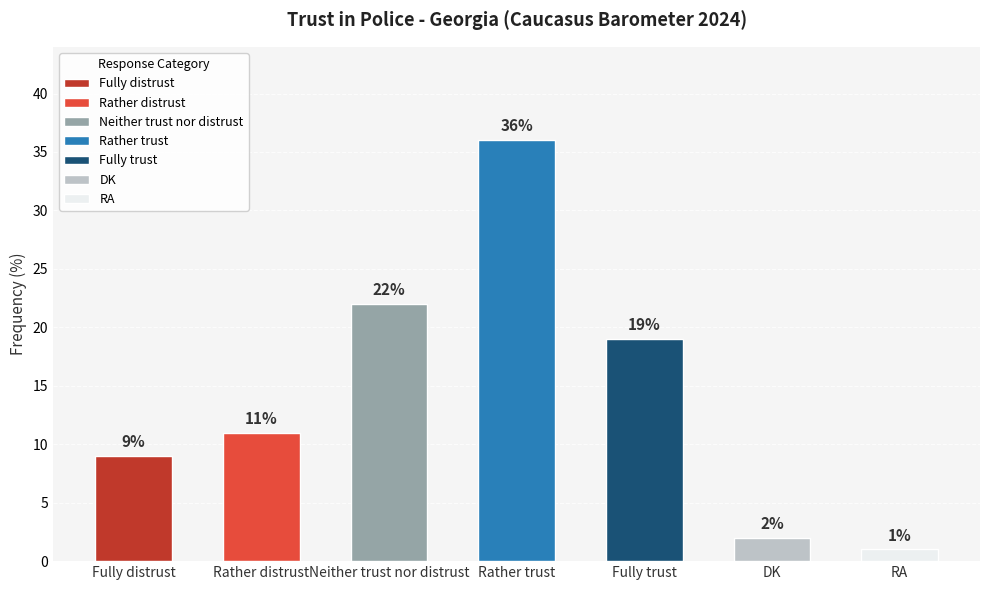

Are the bars grouped side by side (vs. stacked)?

No